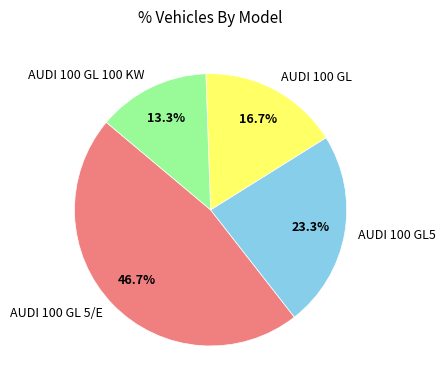

Which category has the biggest portion of the pie?

AUDI 100 GL 5/E